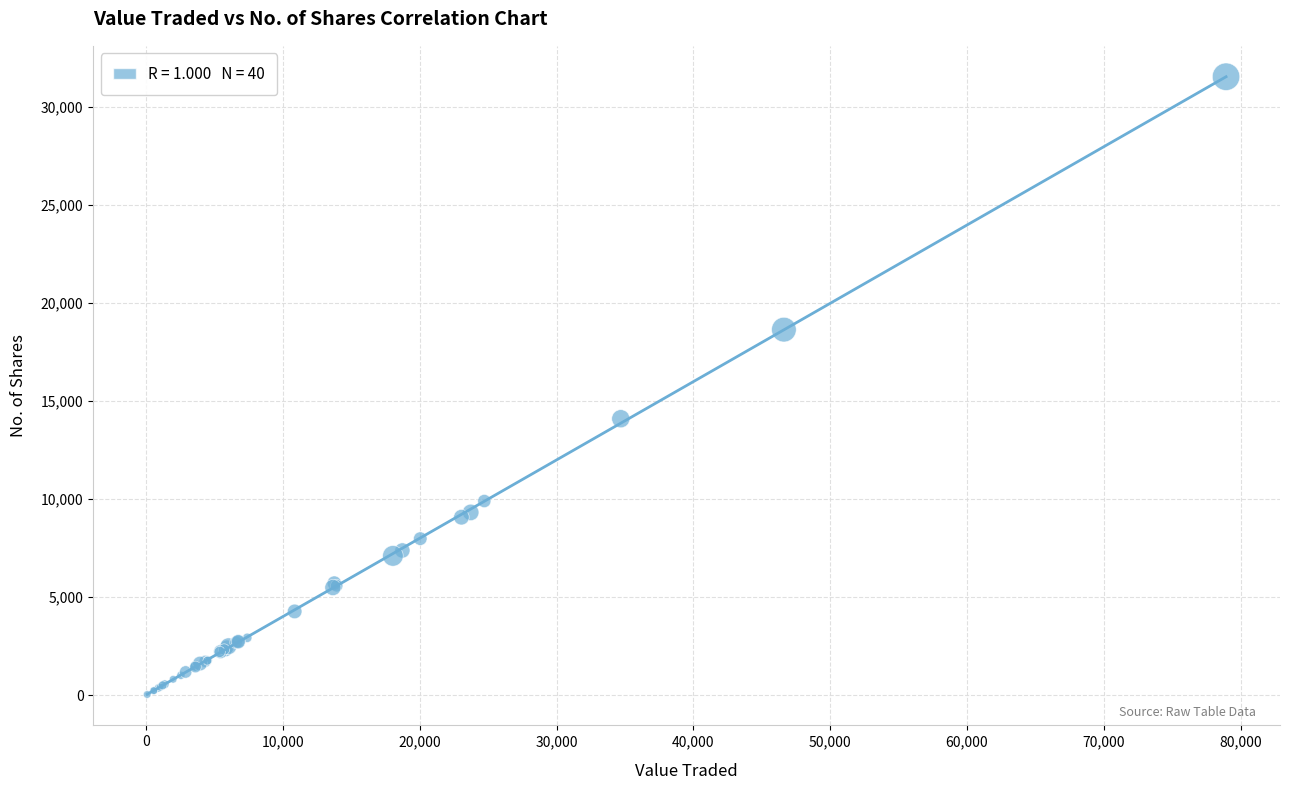

What Y value in the scatter plot is closest to 15790?

14101